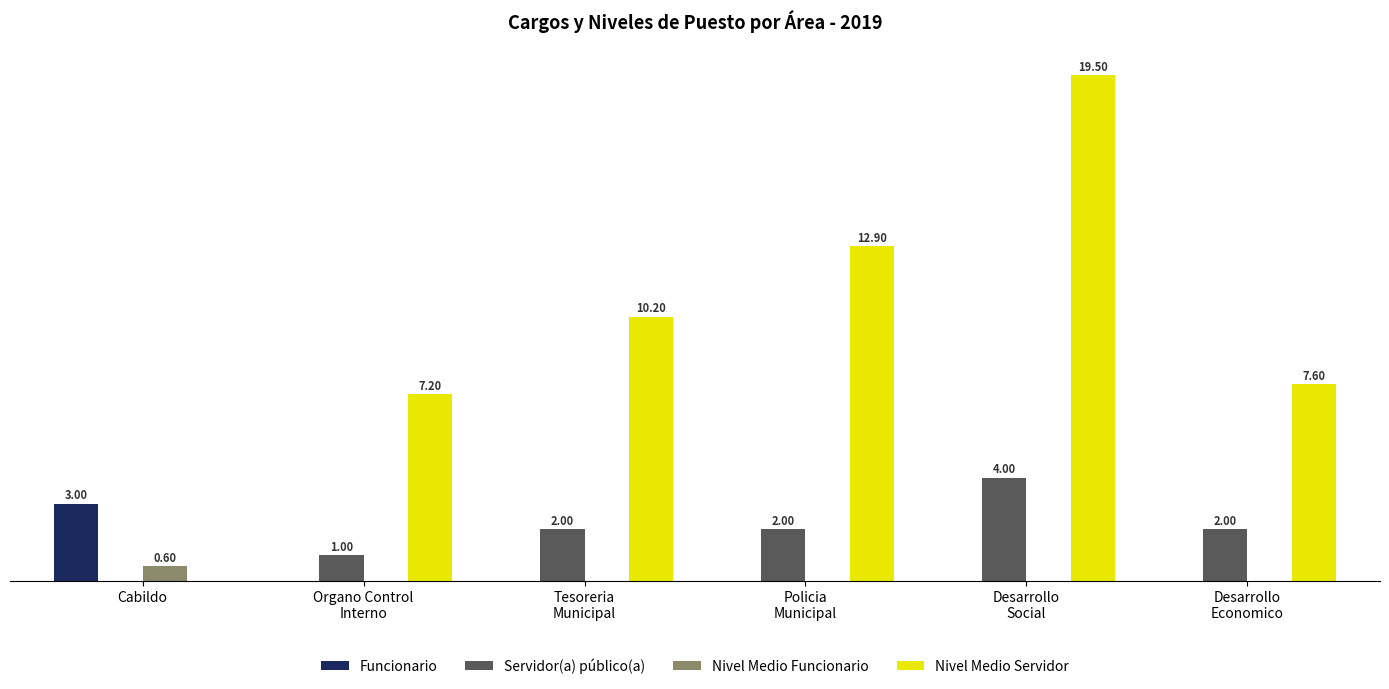

Which category has the highest value in the Funcionario series?

Cabildo